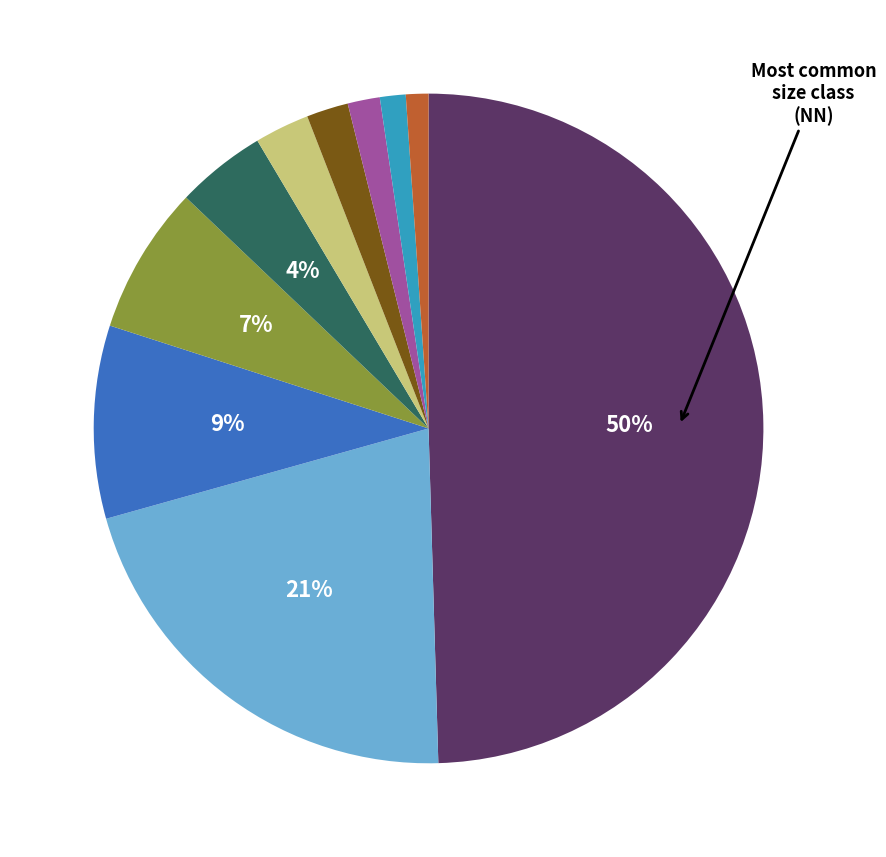

To the nearest percent, what is the average slice percentage?

10%